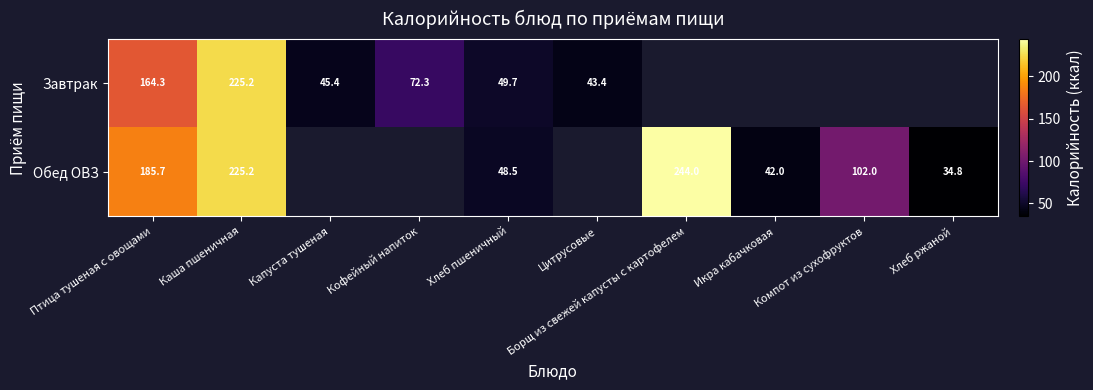

Is the value of Завтрак at Хлеб пшеничный greater than the value of Обед ОВЗ at Борщ из свежей капусты с картофелем?

No